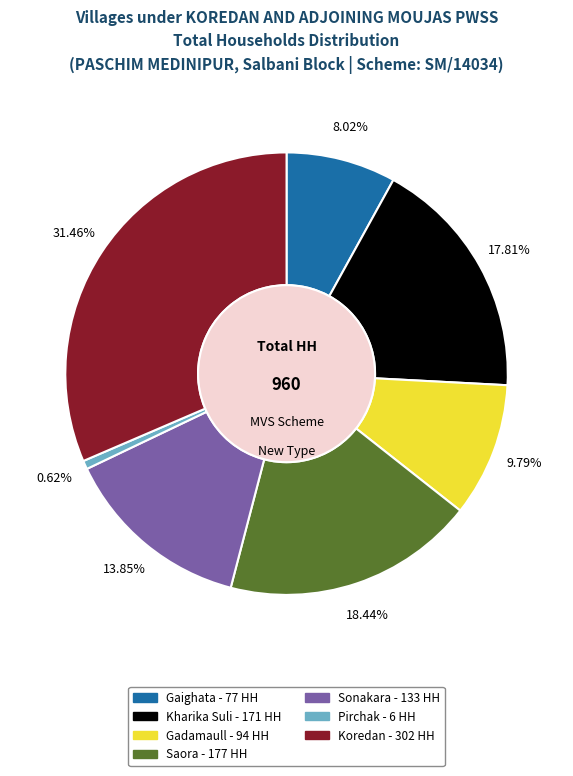

Is Sonakara the majority of the pie?

No